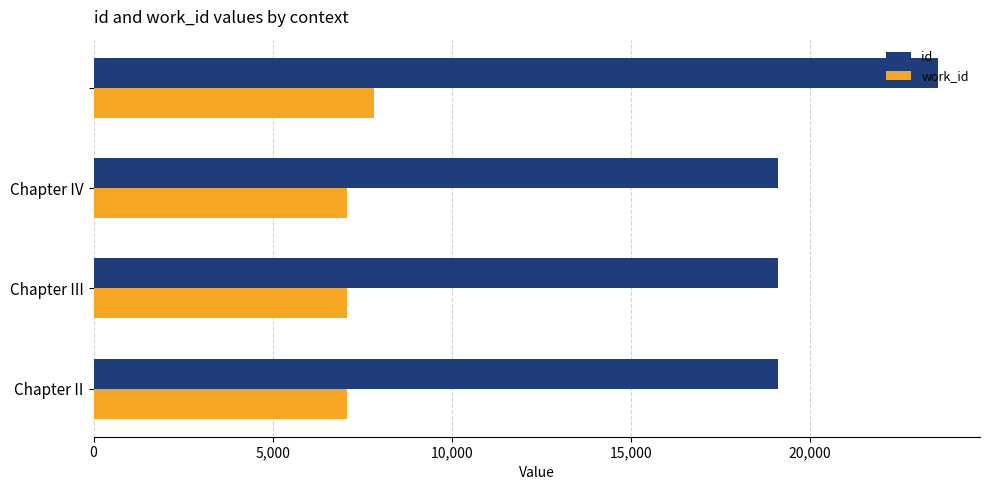

Rank the series by their maximum value, from highest to lowest.

id, work_id